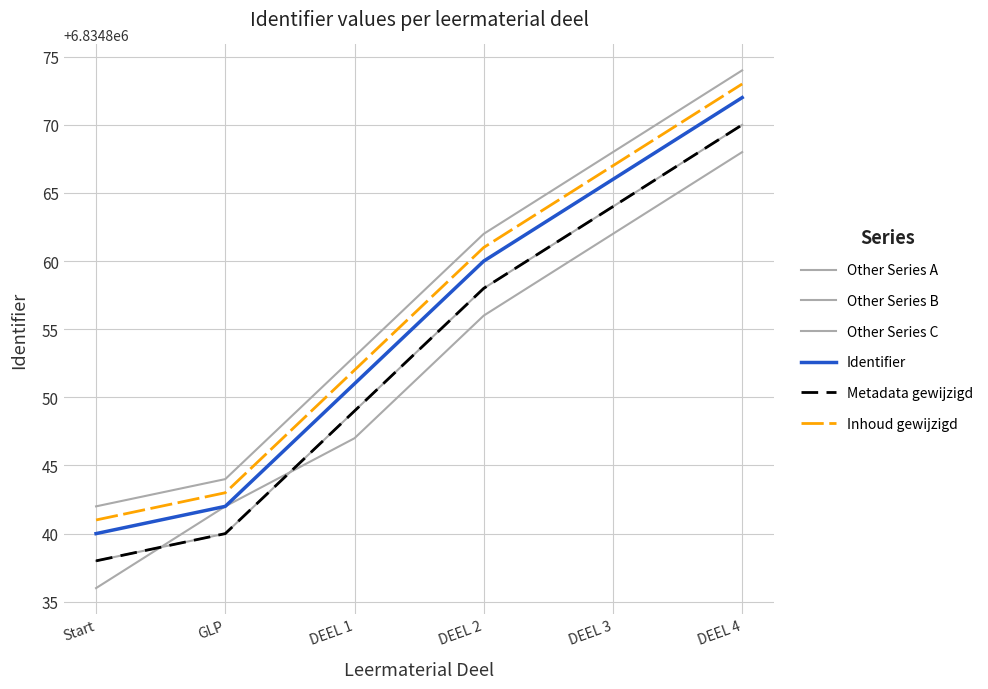

The value of Other Series B at Start is 11978063. True or false?

False